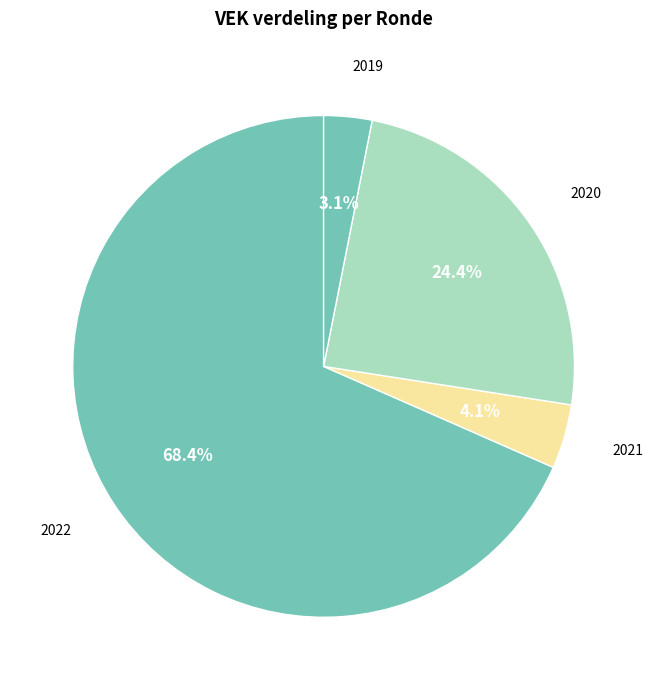

Which slice is the smallest?

2019